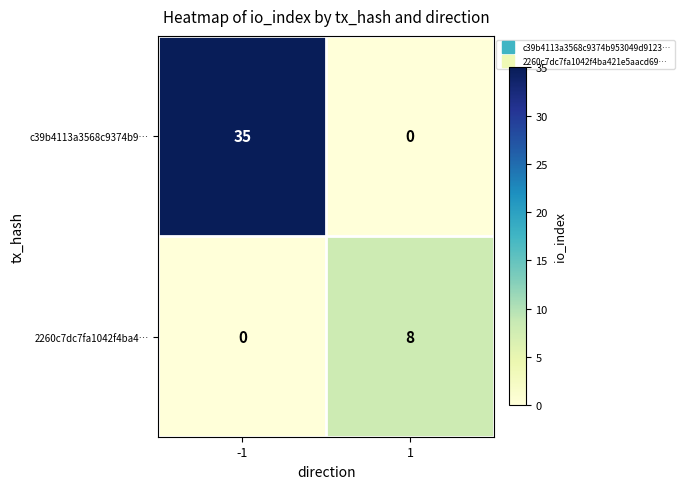

List the series in order of their overall mean, highest first.

c39b4113a3568c9374b9…, 2260c7dc7fa1042f4ba4…